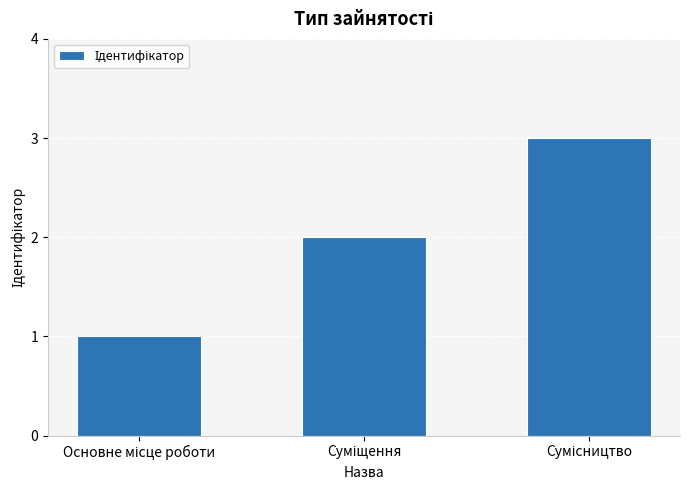

Does the chart contain any negative values?

No